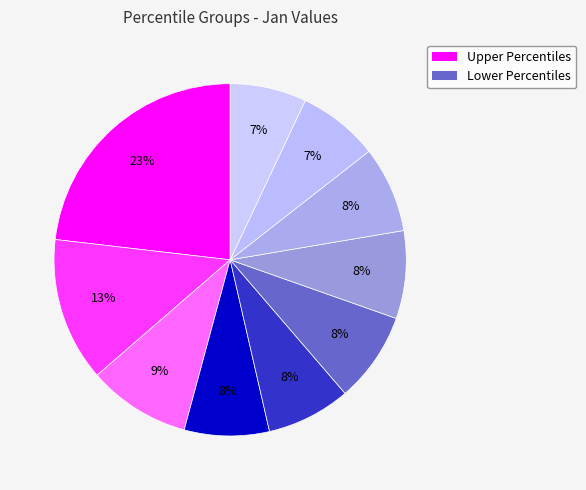

How many slices are in this pie chart?

10